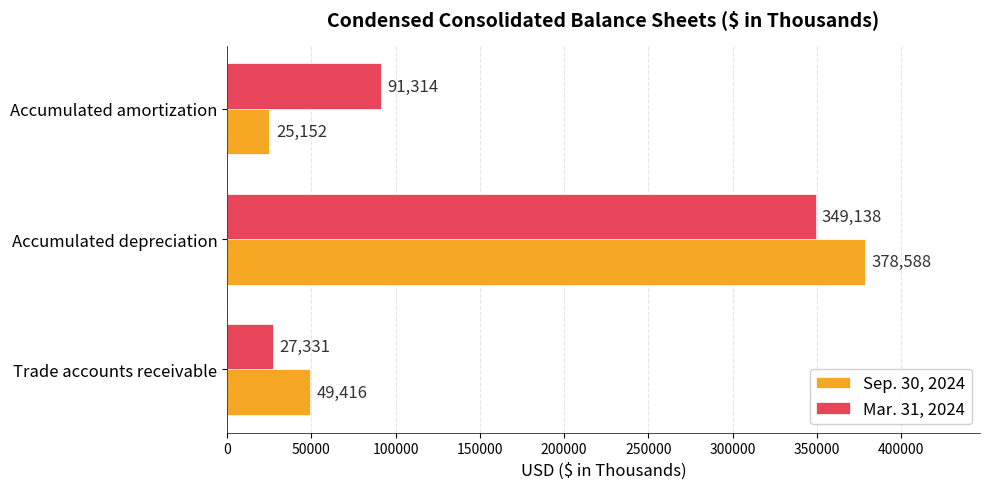

The Sep. 30, 2024 series shows 606739 at Accumulated depreciation. True or false?

False